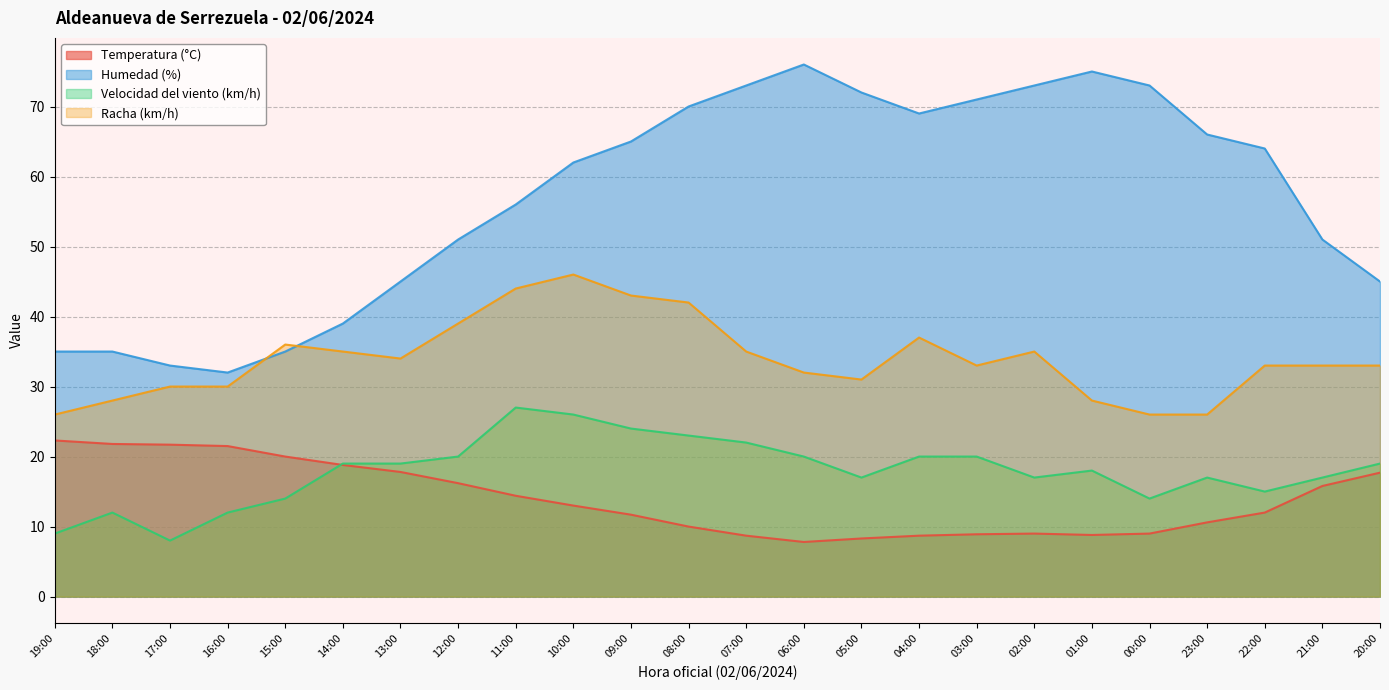

What is the average value of the Temperatura (°C) series?

13.9